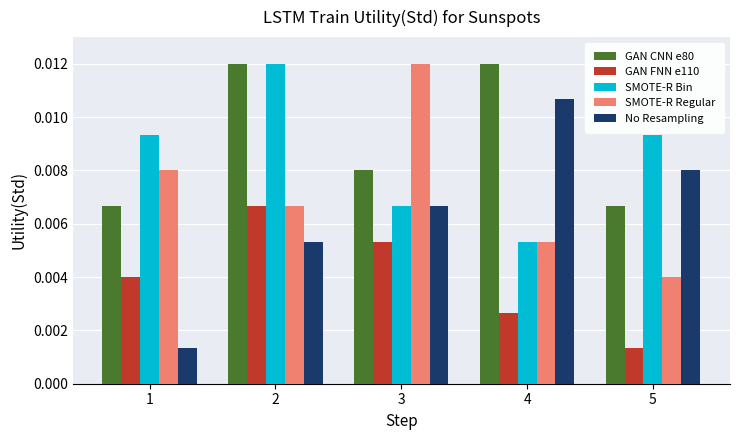

Which category has the highest value in the No Resampling series?

4